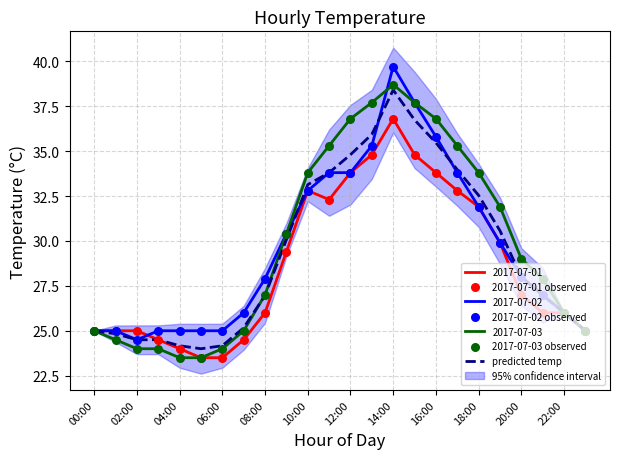

The value of 2017-07-03 at 20:00 is 42.1. True or false?

False